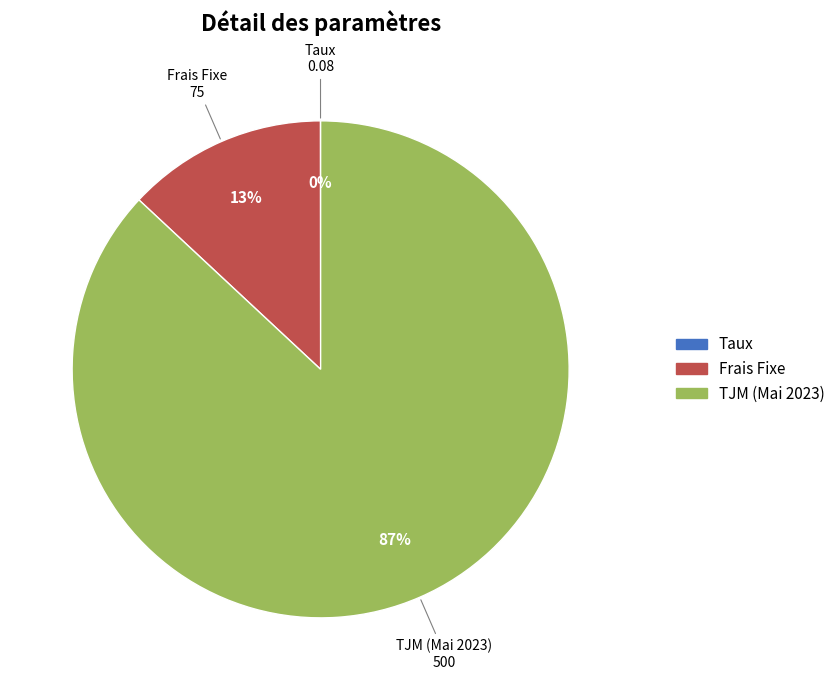

What is the largest slice in the pie chart?

TJM (Mai 2023)